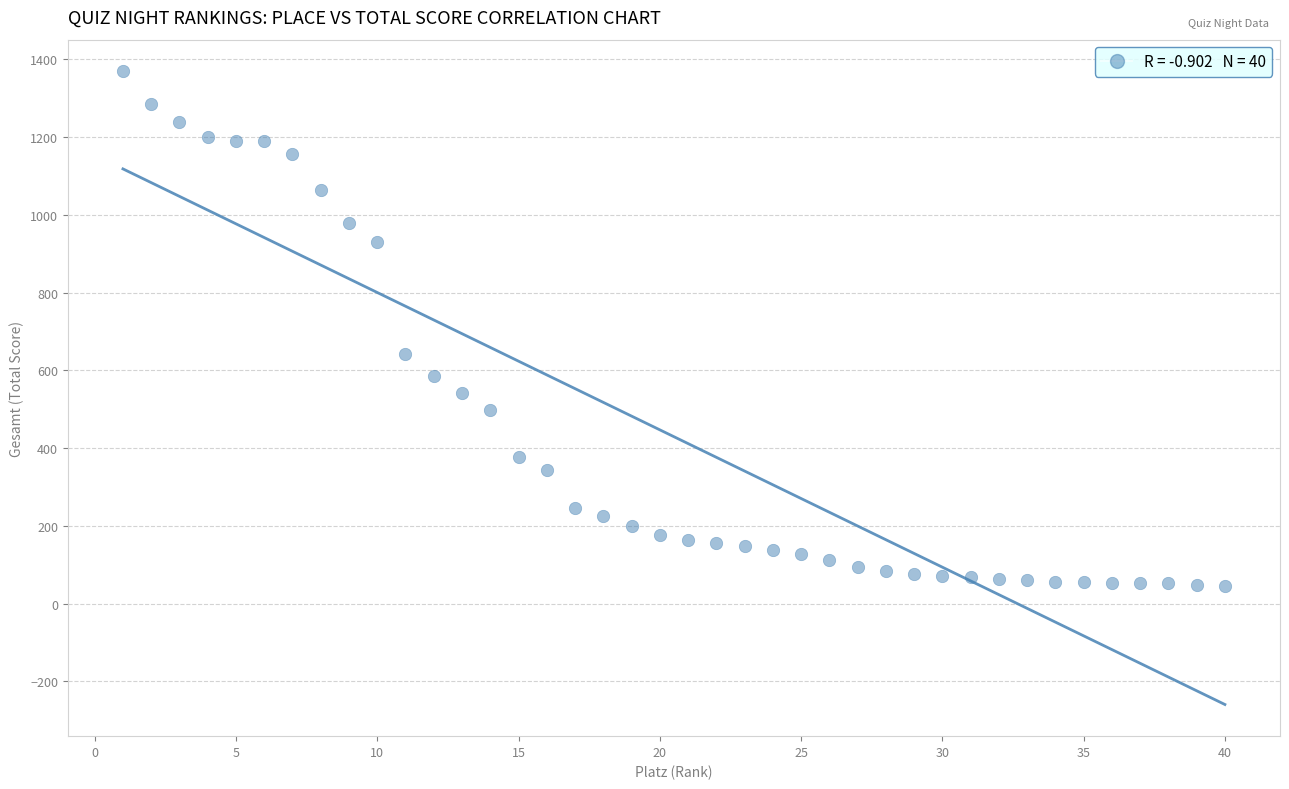

What Y value in the scatter plot is closest to 707?

643